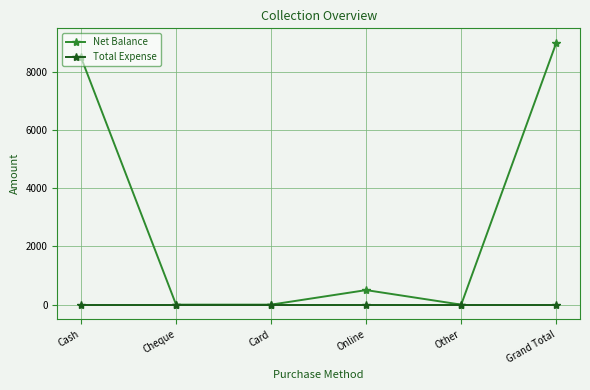

The Net Balance series shows -4166 at Card. True or false?

False